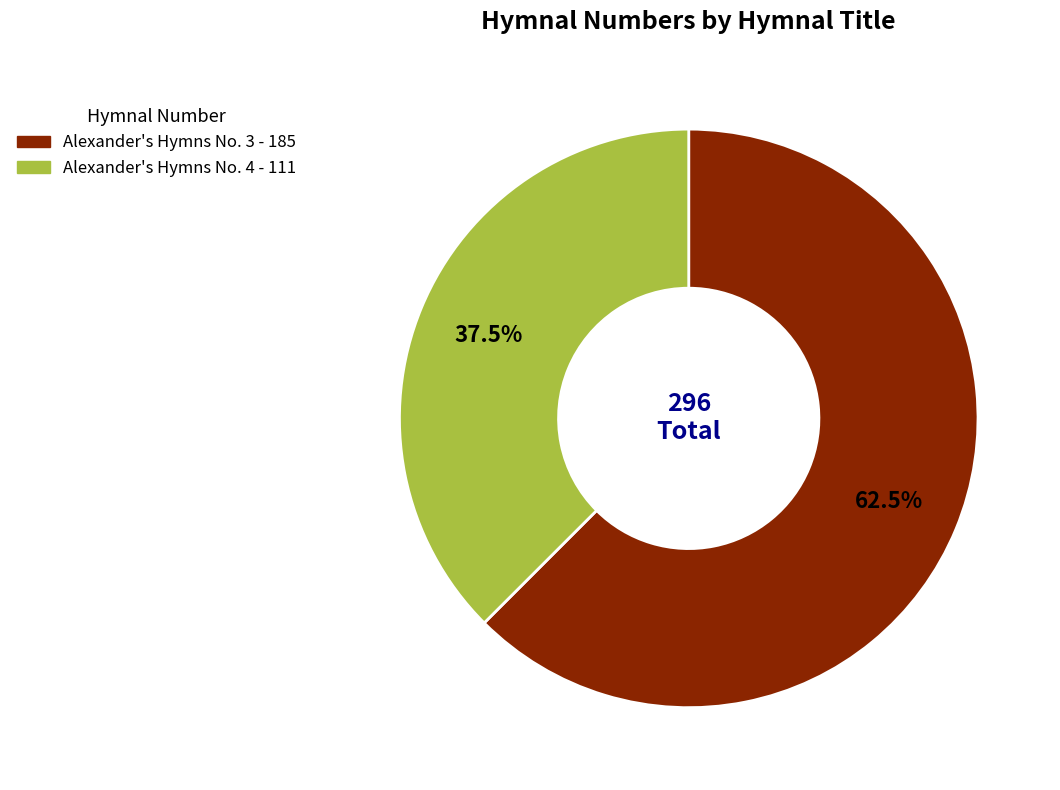

What is the smallest slice in the pie chart?

Alexander's Hymns No. 4